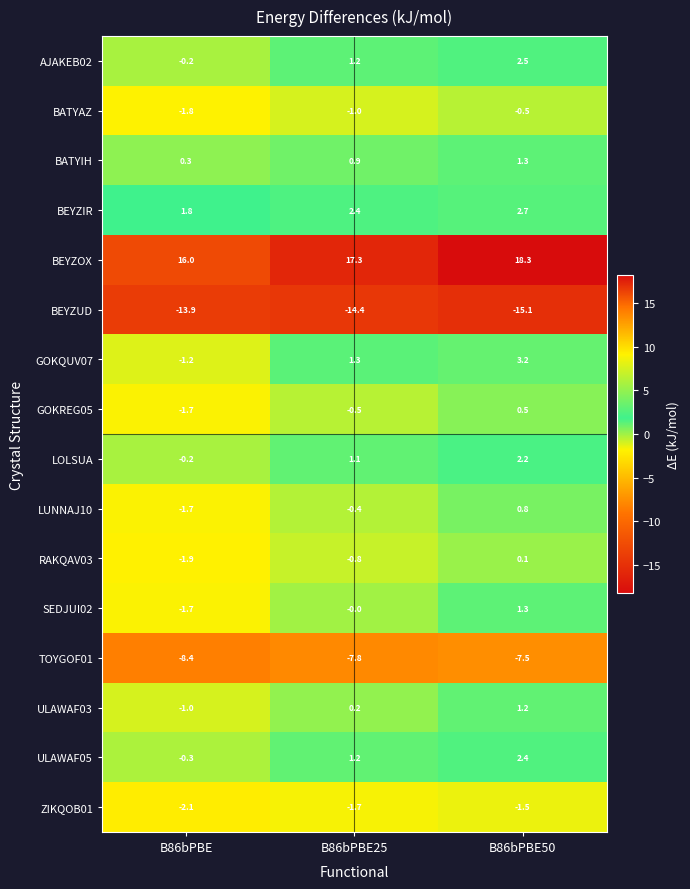

What is the difference between the highest and lowest values at B86bPBE50?

33.4